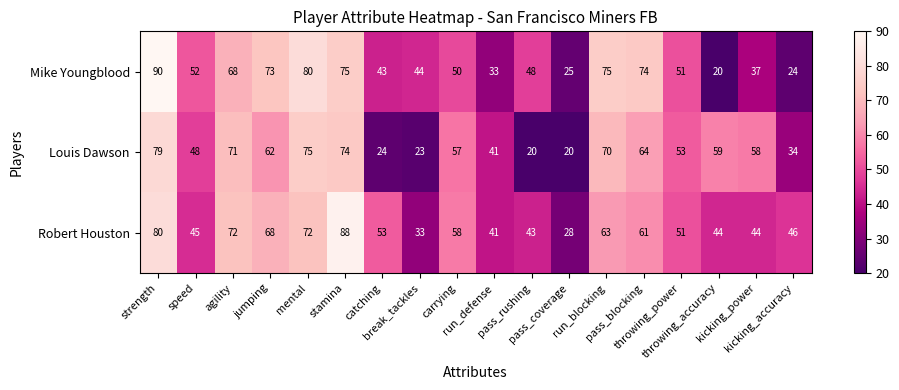

What is the difference between the maximum and second lowest values in the Mike Youngblood series?

66